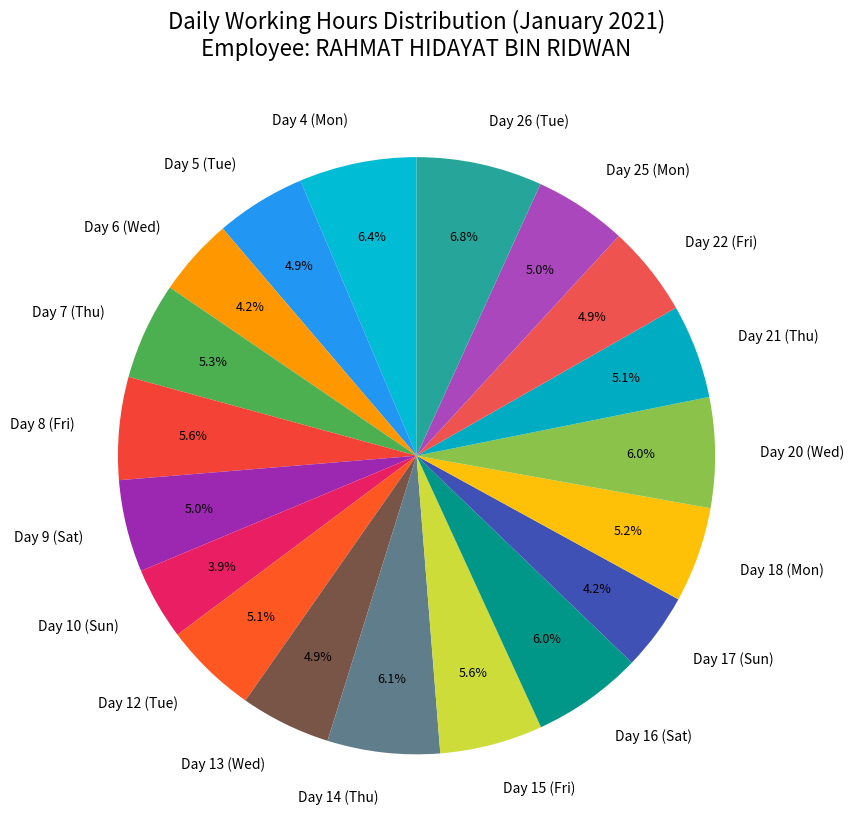

To the nearest percent, what is the difference between the largest and smallest slice percentages?

3%